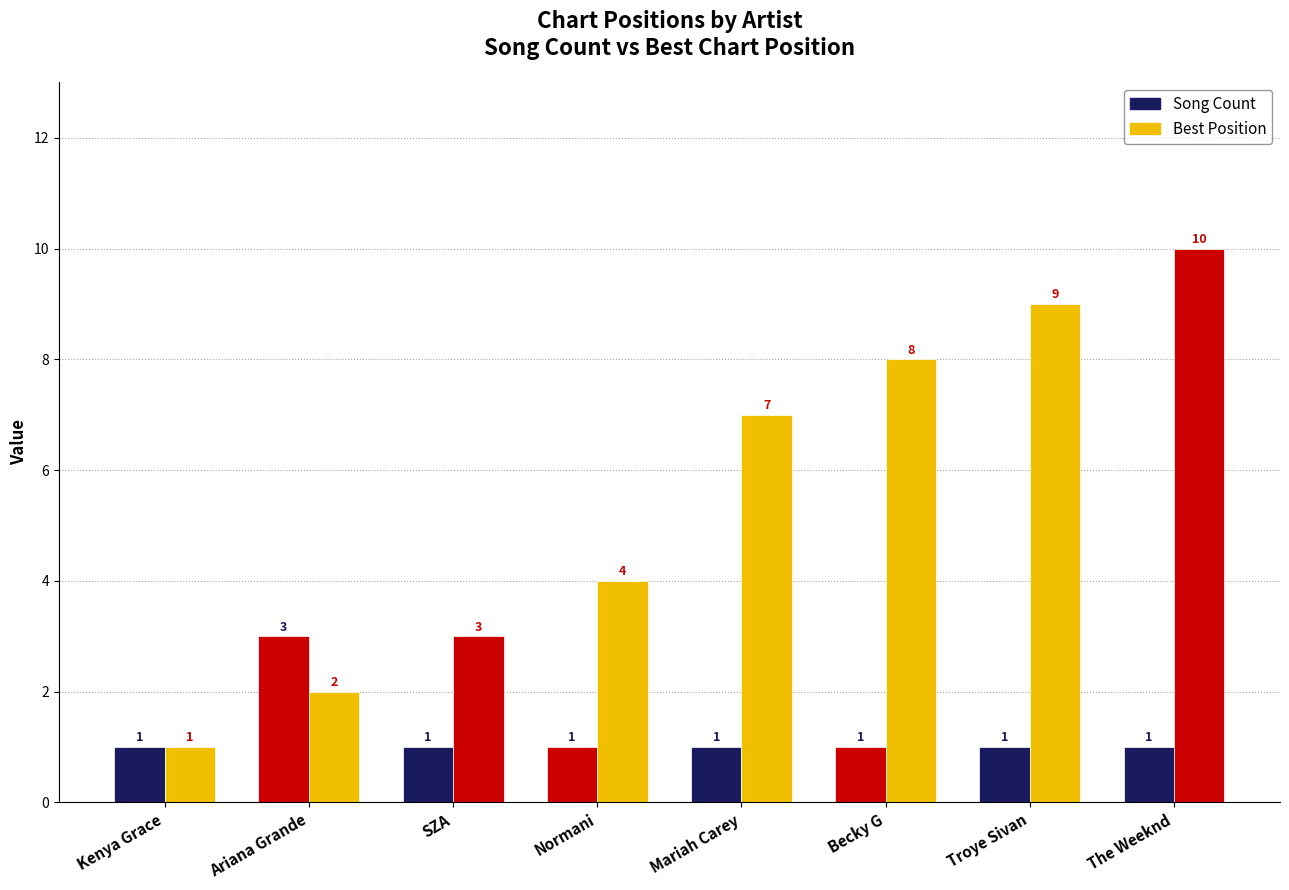

What position from the right is Troye Sivan?

2